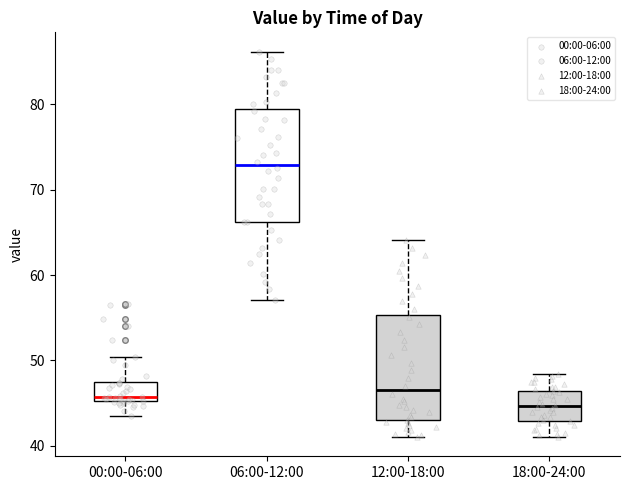

Which box has the highest median line?

06:00-12:00